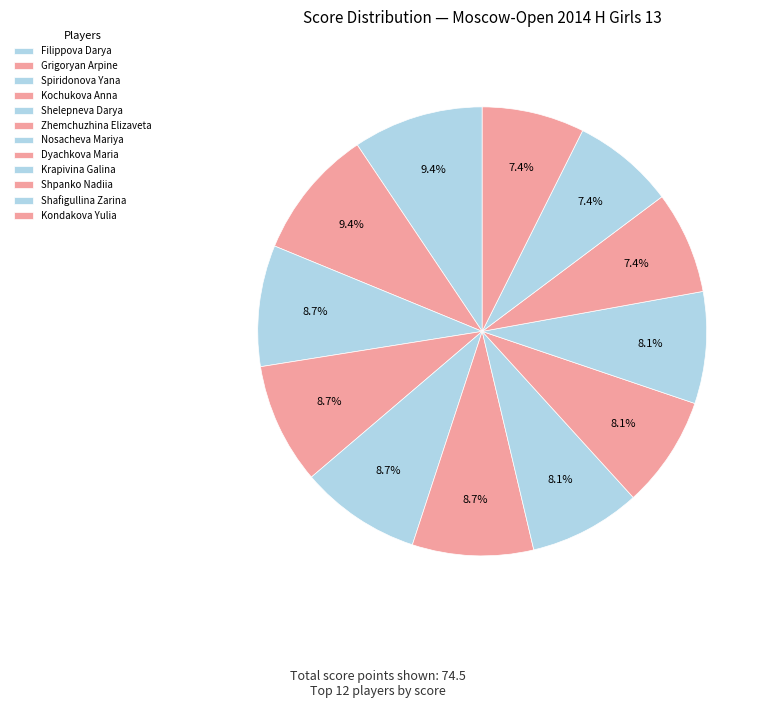

Count the number of slices in the pie.

12